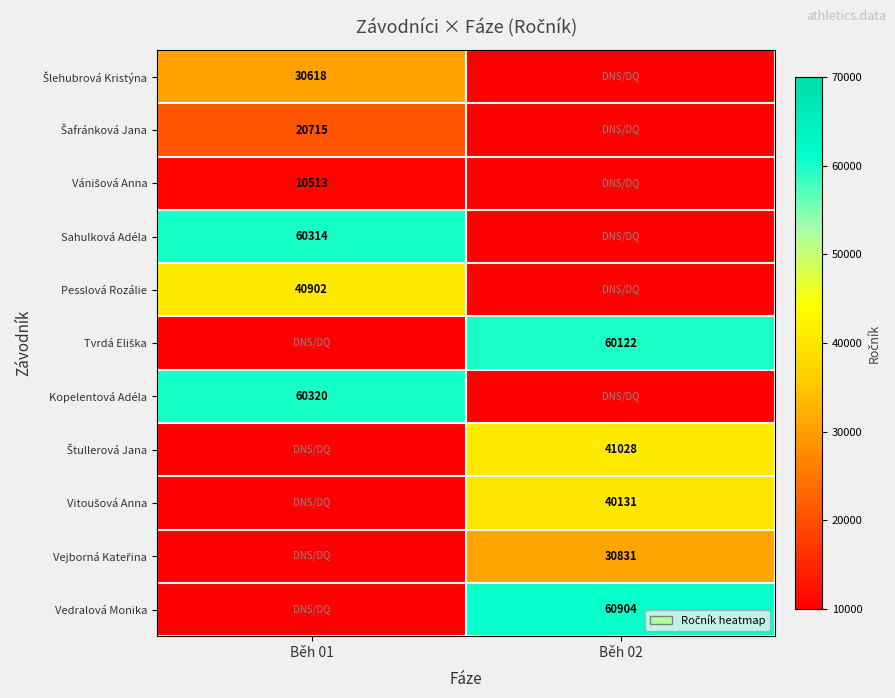

True or false: Pesslová Rozálie has a value of 11481 at Běh 01.

False